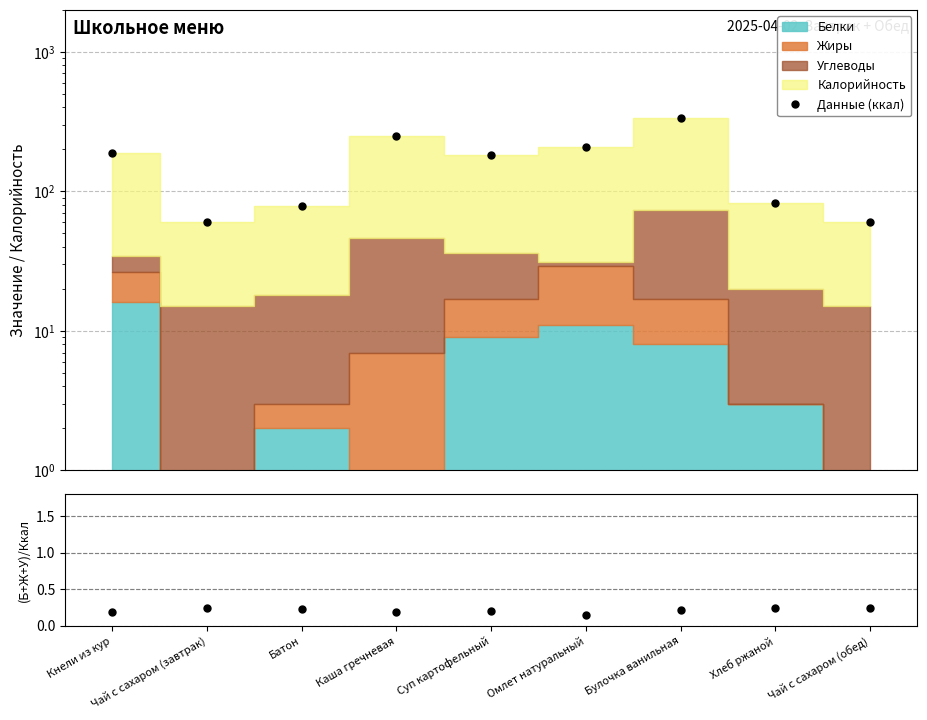

Reading left to right, extract all data points from this chart.

Данные (ккал): Кнели из кур=189.0	Чай с сахаром (завтрак)=60.0	Батон=79.0	Каша гречневая=251.0	Суп картофельный=183.0	Омлет натуральный=208.0	Булочка ванильная=336.0	Хлеб ржаной=82.0	Чай с сахаром (обед)=60.0
(Б+Ж+У)/Ккал: Кнели из кур=0.2	Чай с сахаром (завтрак)=0.2	Батон=0.2	Каша гречневая=0.2	Суп картофельный=0.2	Омлет натуральный=0.1	Булочка ванильная=0.2	Хлеб ржаной=0.2	Чай с сахаром (обед)=0.2